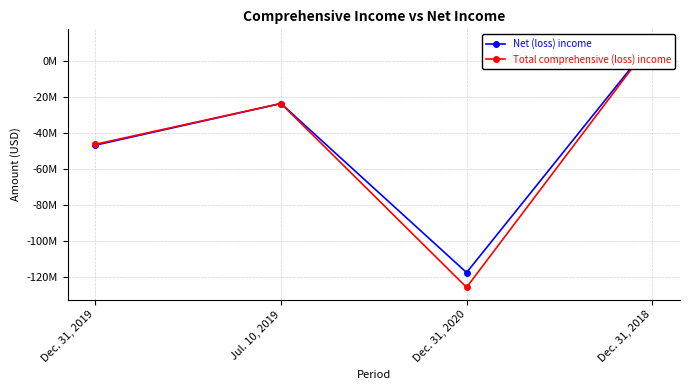

Which label corresponds to the largest value in the chart?

Dec. 31, 2018